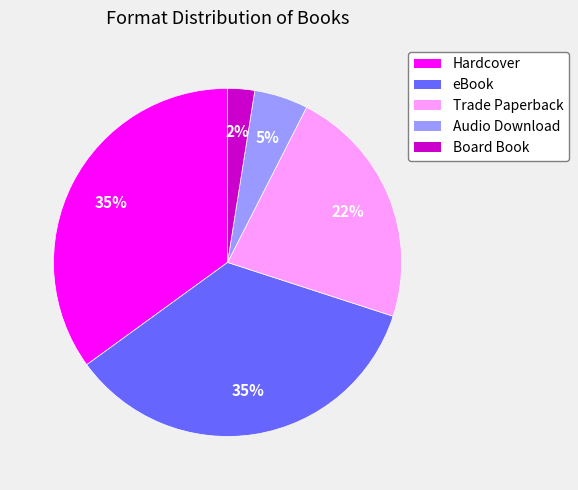

Is it true that Hardcover is 23% of the pie?

False